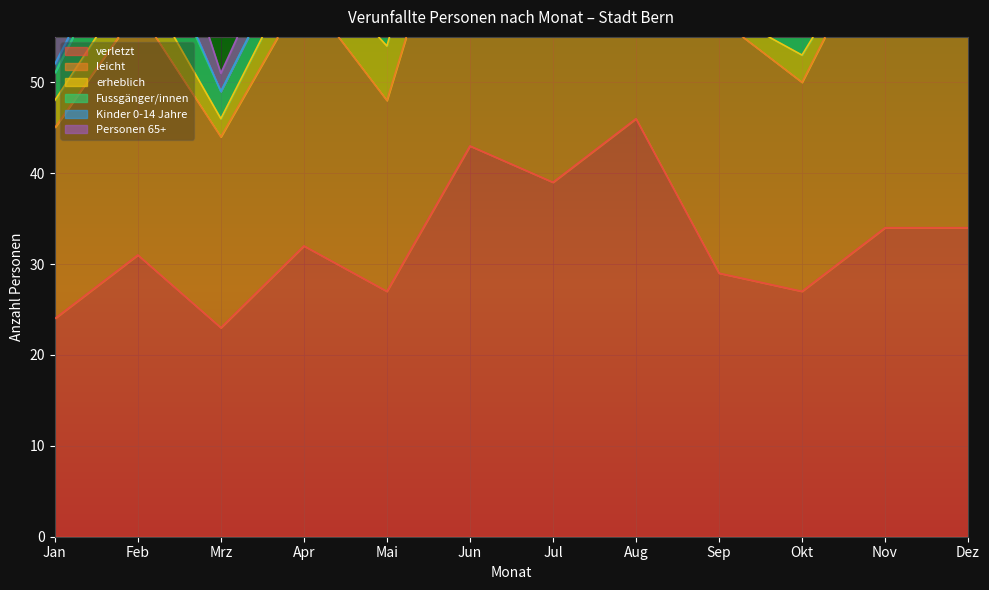

What is the sum of all verletzt values?

389